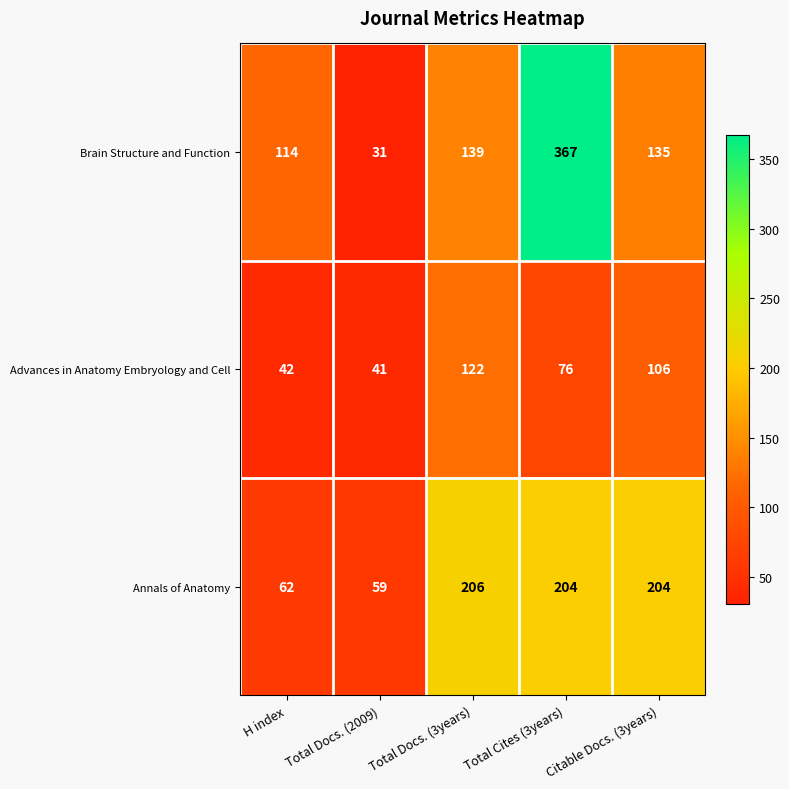

At how many categories does at least one series exceed 51?

5